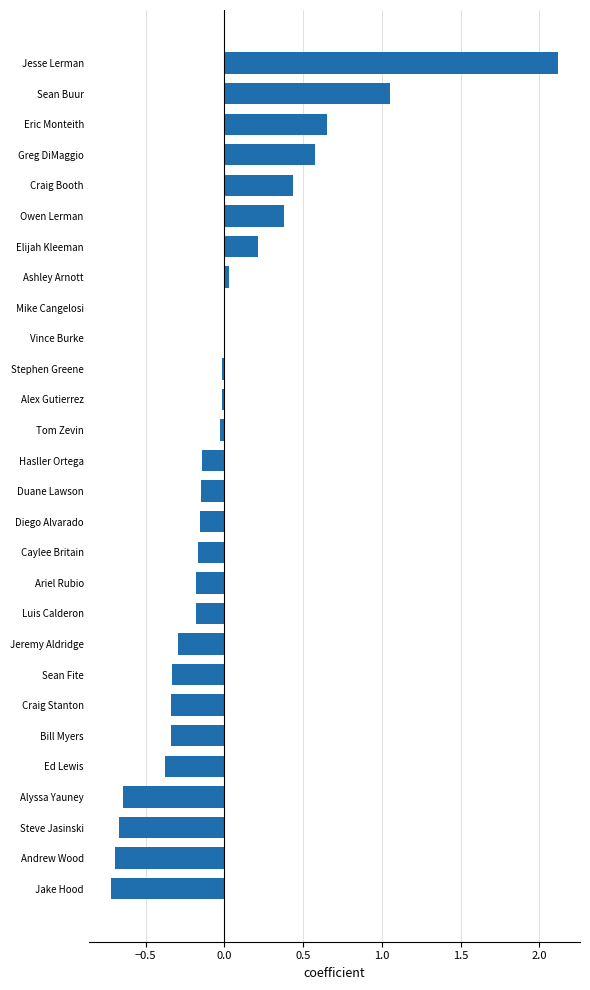

Count the number of data series in this chart.

1